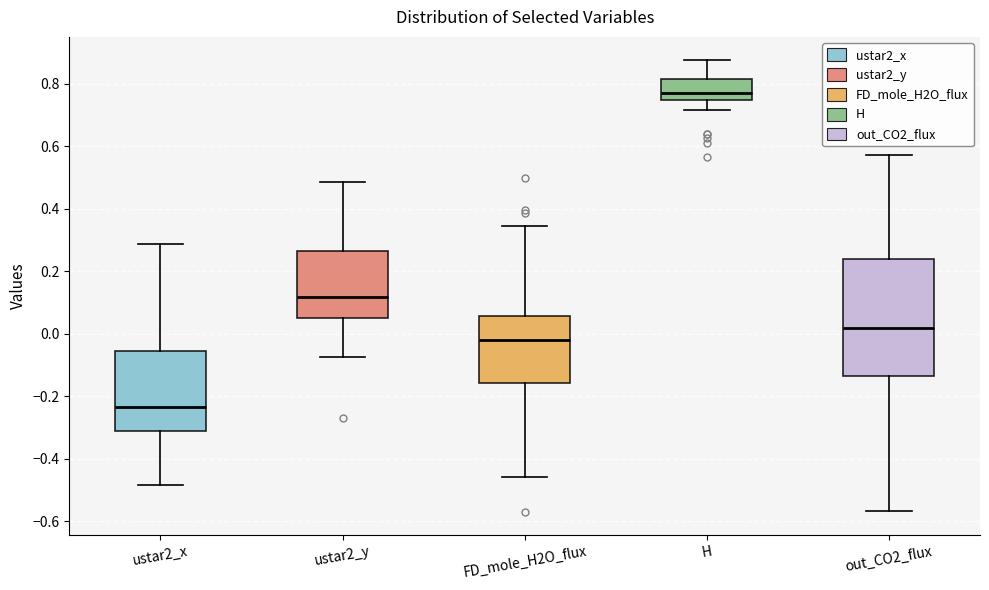

Which box has the highest median line?

H